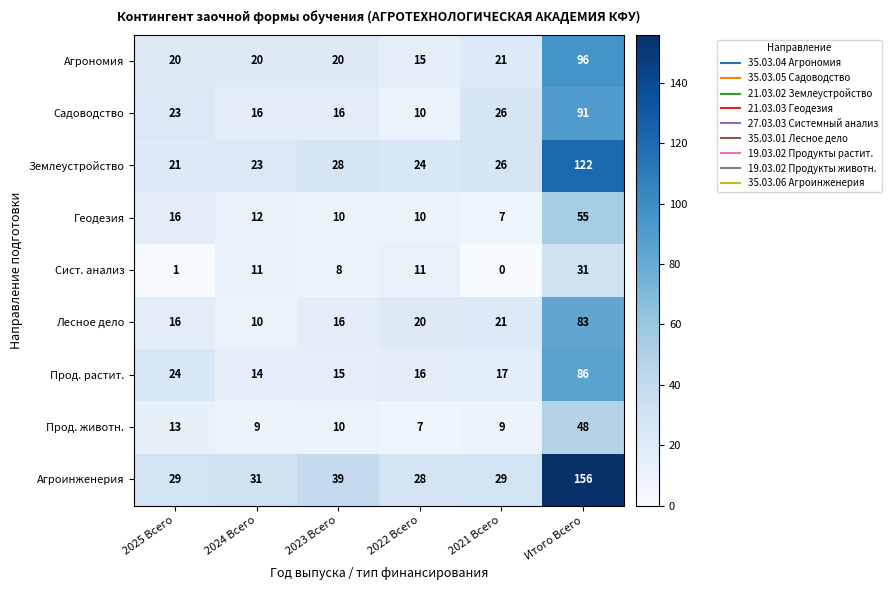

At which category is the sum across all series the highest?

Итого Всего